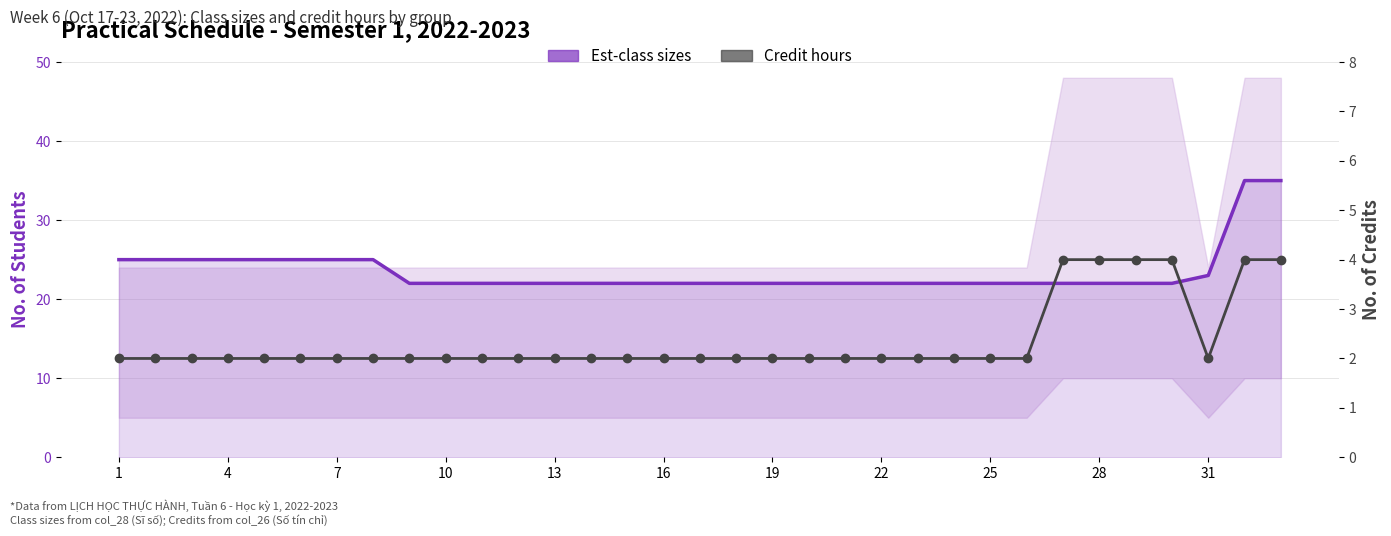

What is the lowest value of the Est-class sizes series?

22